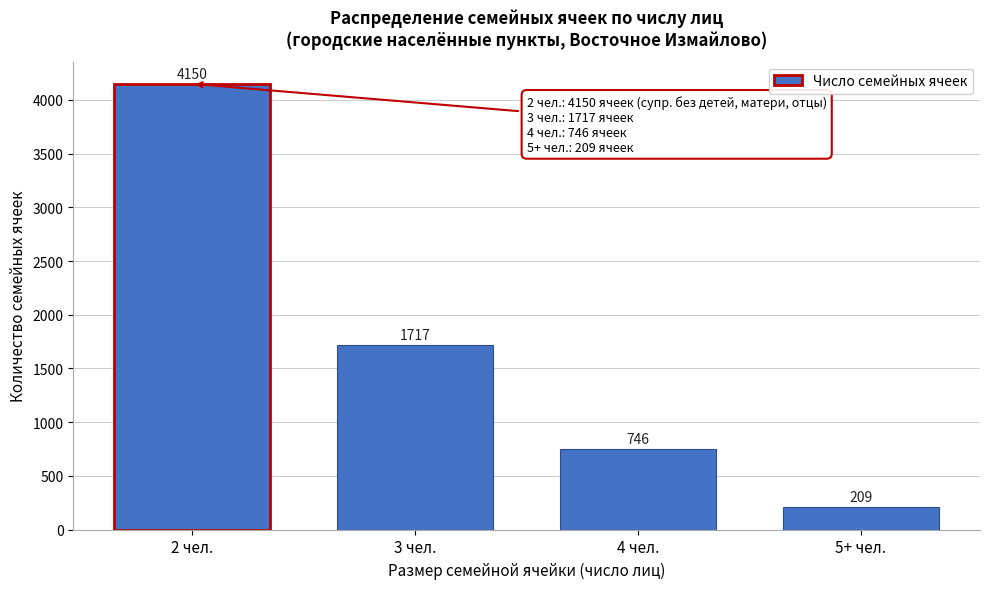

Reading right to left, what are all the values shown in this chart?

5+ чел.=209	4 чел.=746	3 чел.=1717	2 чел.=4150